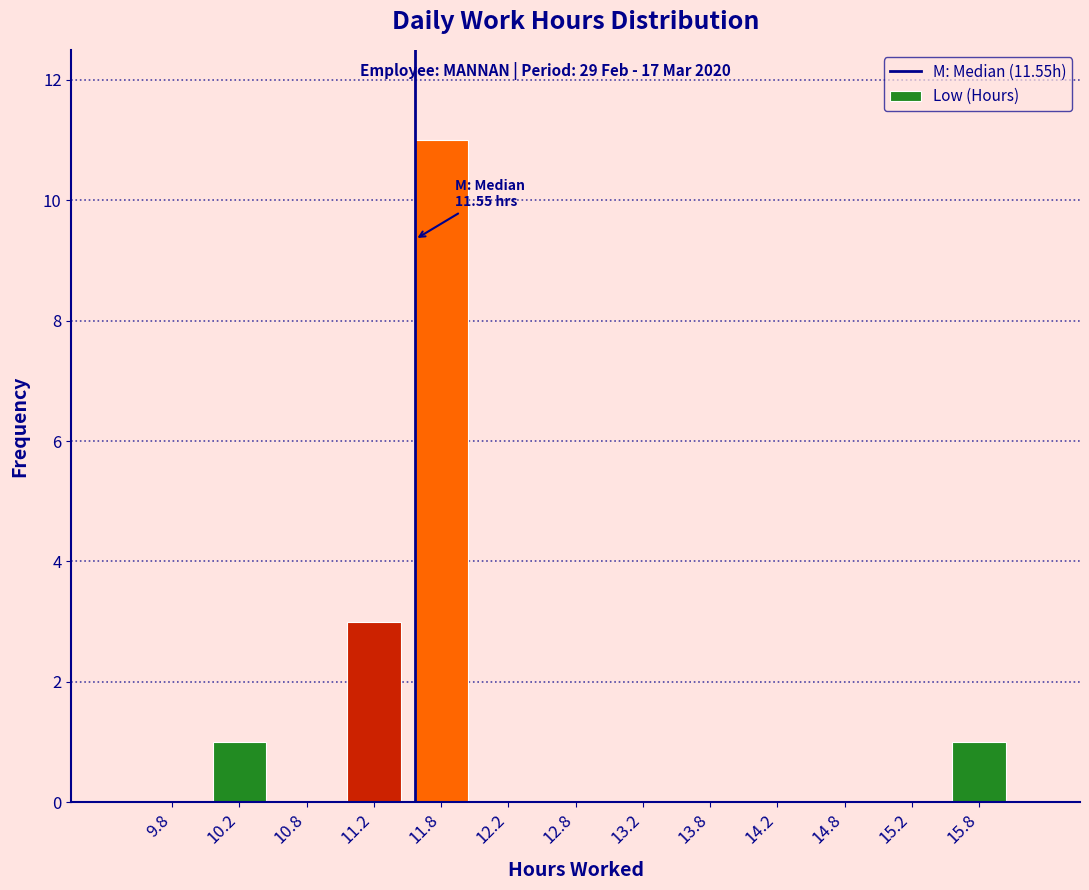

Which range on the x-axis has the tallest bar?

11.5 to 12.0